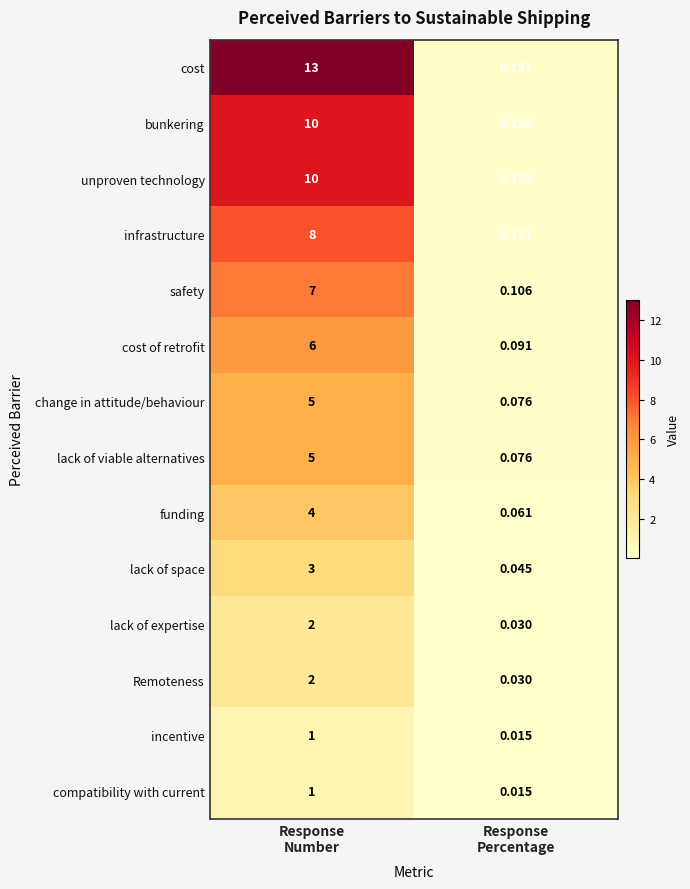

Which series has the widest spread of values?

cost